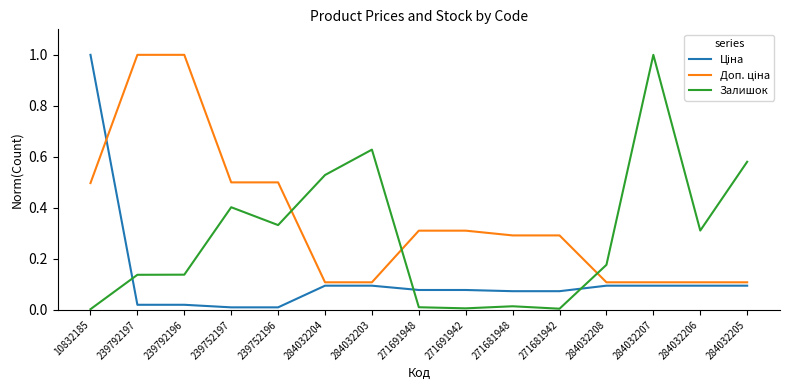

What is the difference between the maximum and minimum values in the Залишок series?

1.0